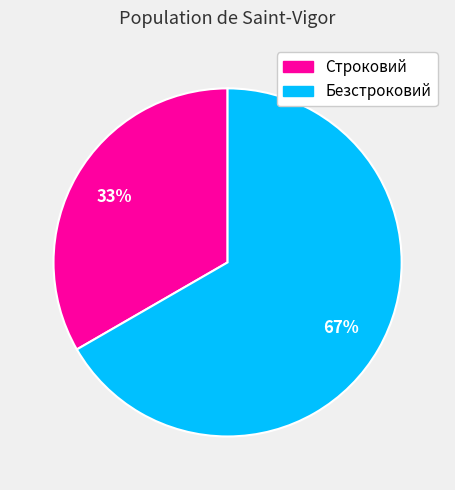

Do Строковий and Безстроковий together represent more than half of the pie?

Yes